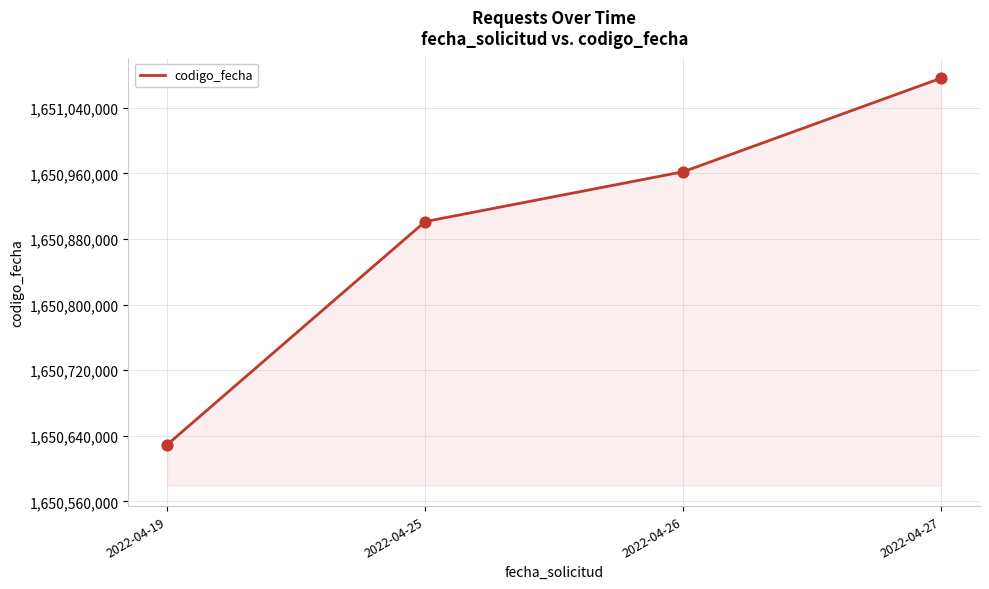

What is the change in value from 2022-04-19 to 2022-04-27?

+447150